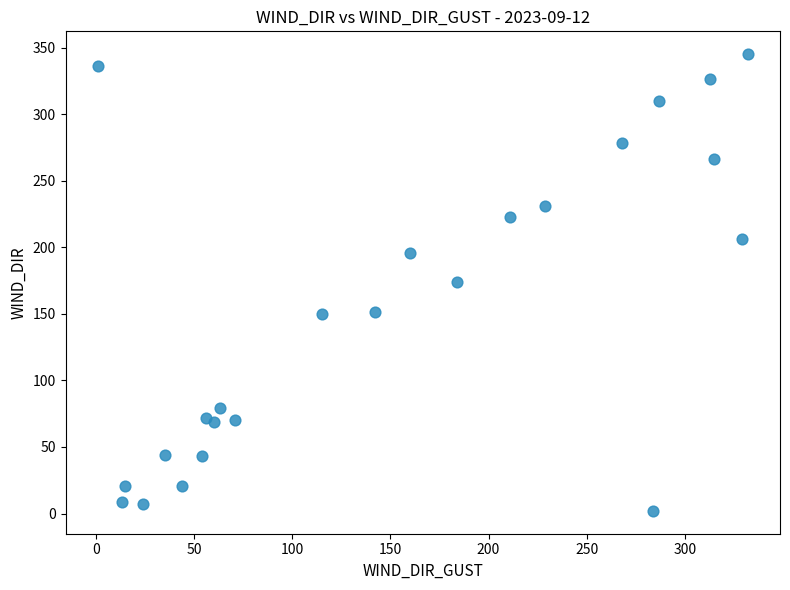

What is the range of X values (max minus min)?

331